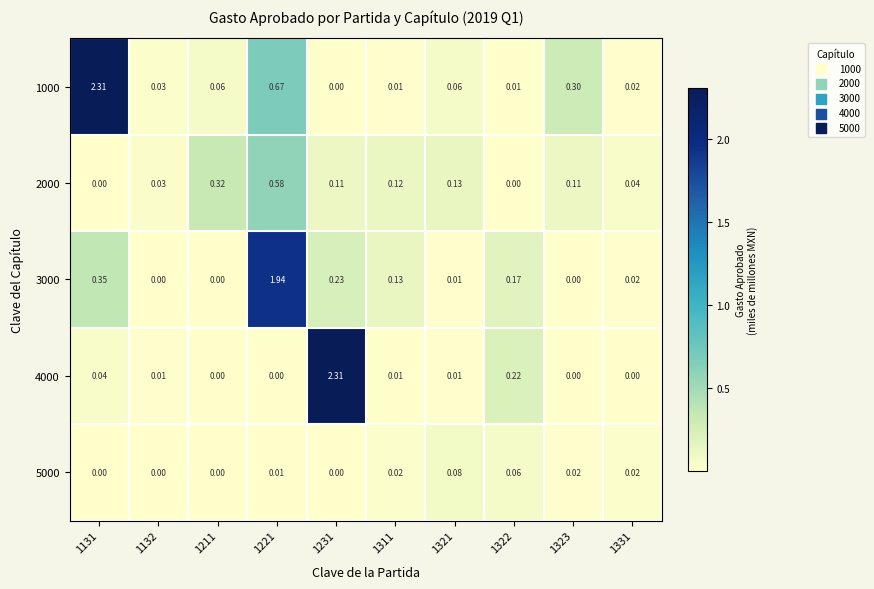

Is the value of 4000 at 1322 greater than the value of 2000 at 1131?

Yes